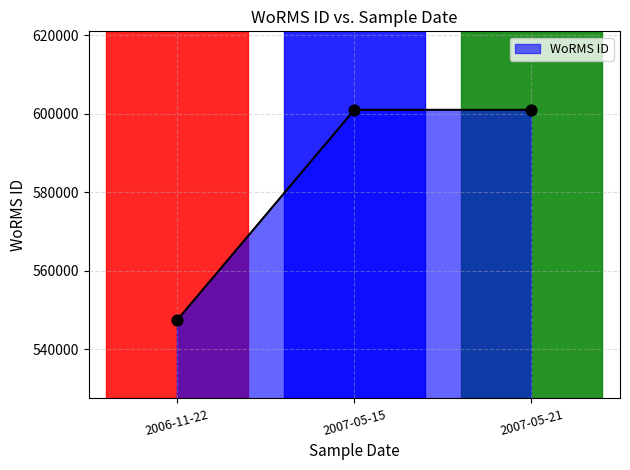

Which has a higher value, 2006-11-22 or 2007-05-21?

2007-05-21